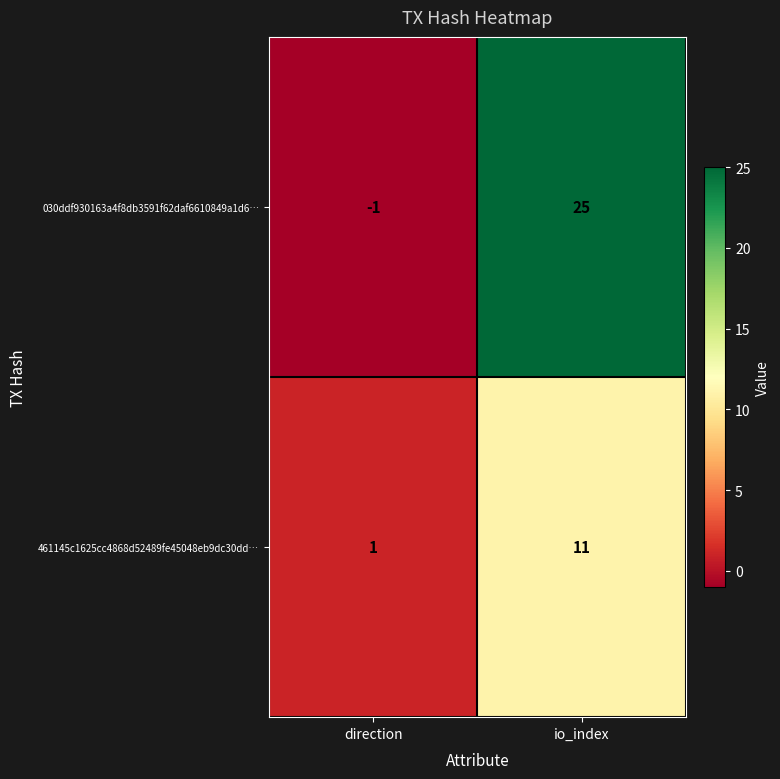

How many data points in 030ddf930163a4f8db3591f62daf6610849a1d6… are less than 25?

1